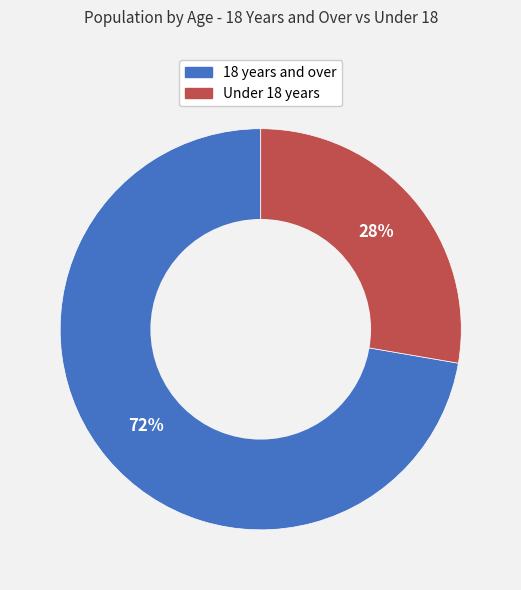

To the nearest percent, what portion does Under 18 years represent?

28%